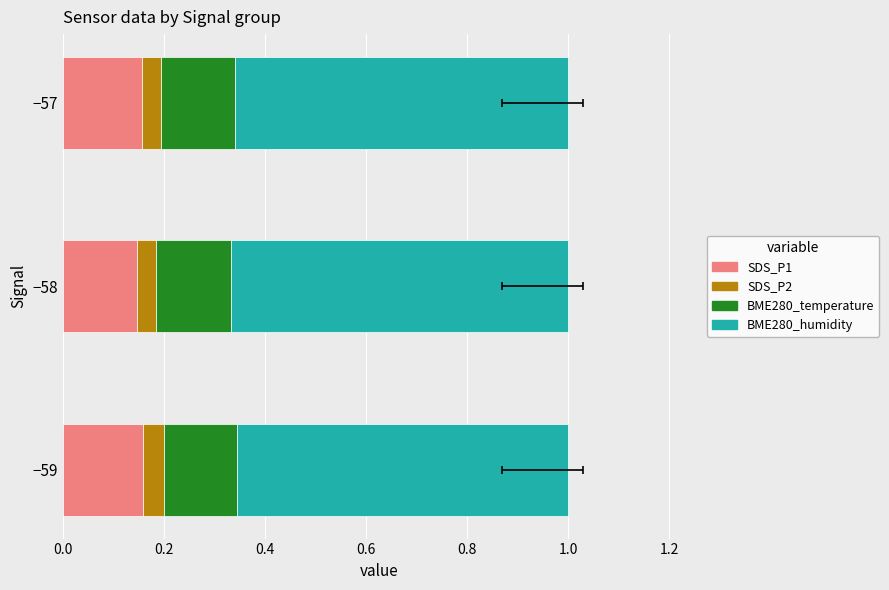

Rank the series by their maximum value, from lowest to highest.

SDS_P2, BME280_temperature, SDS_P1, BME280_humidity